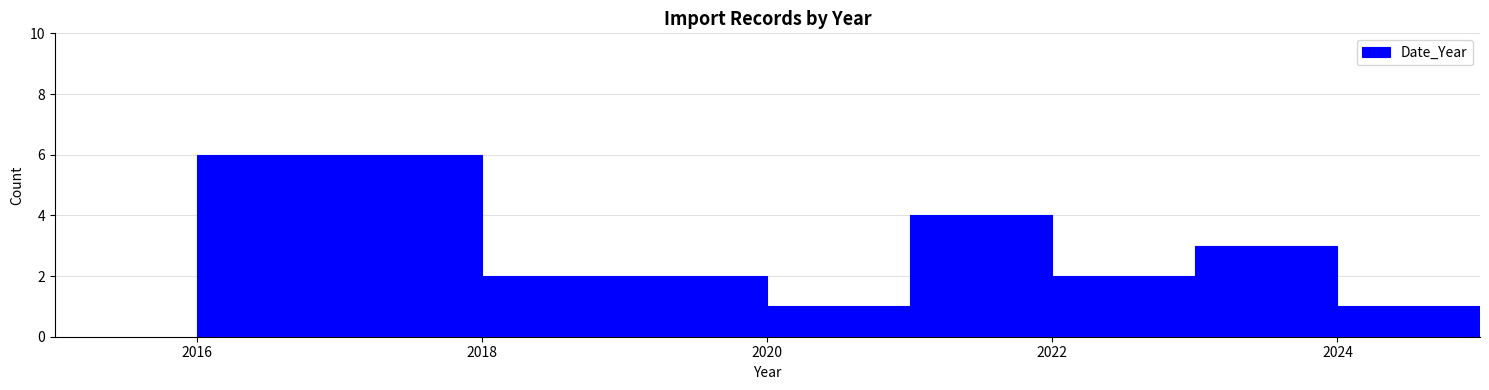

Reading left to right, transcribe this chart: for each bar, give the range it covers on the x-axis and its height. The values are not printed on the chart, so give them approximately, as read against the axis.

2016 to 2017: 6
2017 to 2018: 6
2018 to 2019: 2
2019 to 2020: 2
2020 to 2021: 1
2021 to 2022: 4
2022 to 2023: 2
2023 to 2024: 3
2024 to 2025: 1